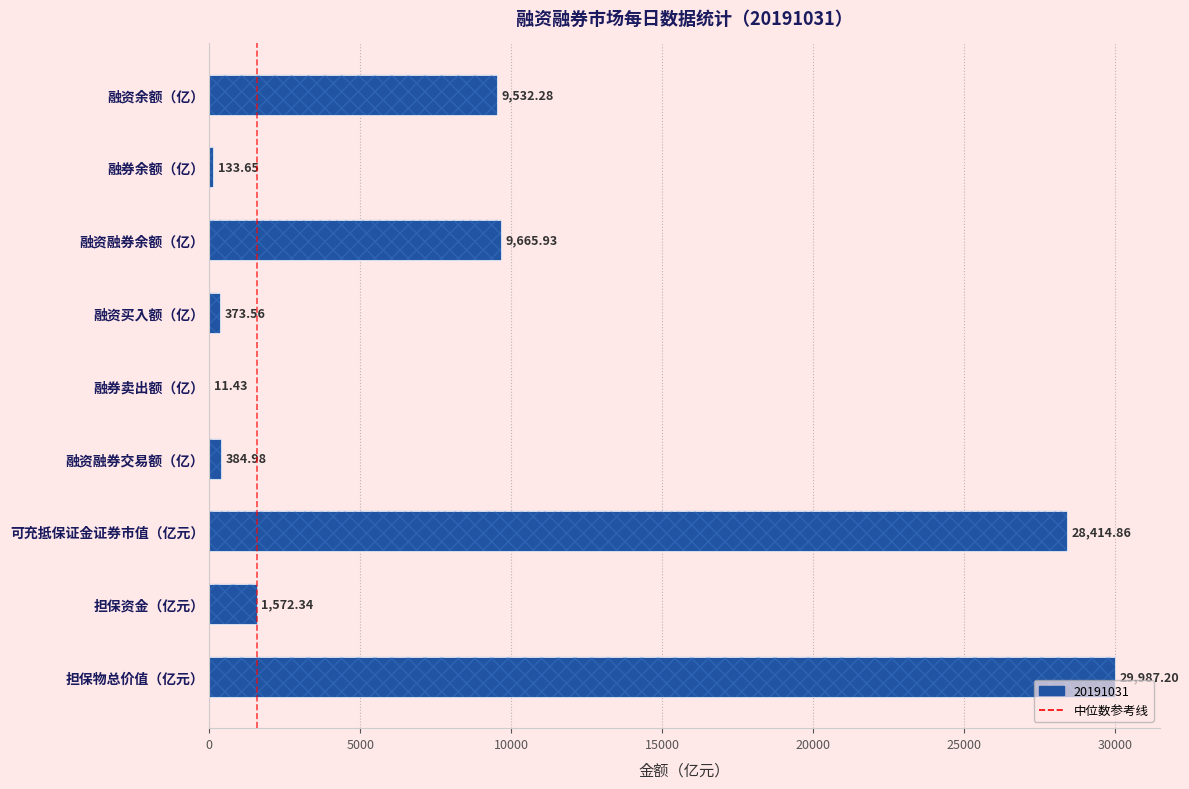

How many categories are shown in the chart?

9